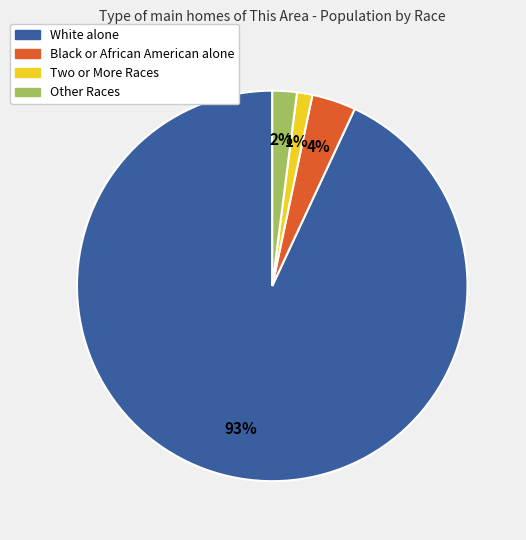

Count the number of slices in the pie.

4